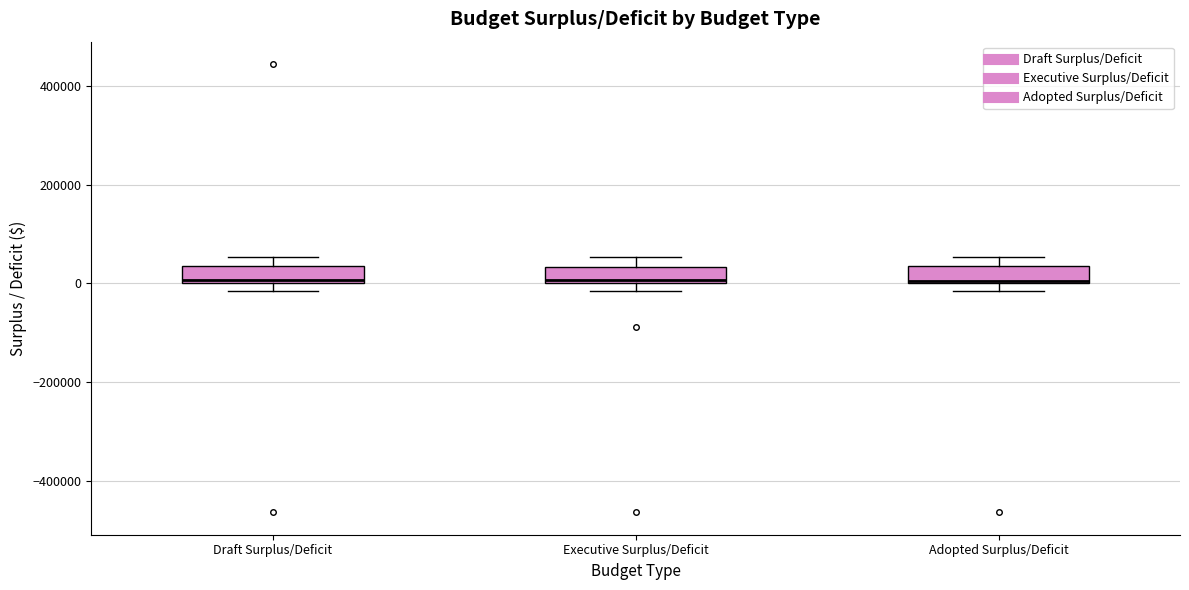

Reading left to right, read every box against the y-axis: the position of its median line, the range the box covers, and the ends of its whiskers. The values are not printed on the chart, so give them approximately, as read against the axis.

Draft Surplus/Deficit: median 0, box 0 to 40000, whiskers -20000 to 60000
Executive Surplus/Deficit: median 0, box 0 to 40000, whiskers -20000 to 60000
Adopted Surplus/Deficit: median 0 (drawn on the box's lower edge), box 0 to 40000, whiskers -20000 to 60000